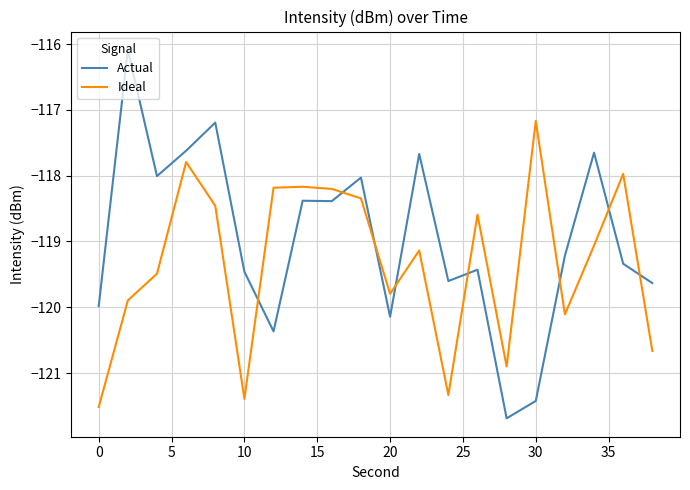

List the series in order of their overall mean, lowest first.

Ideal, Actual